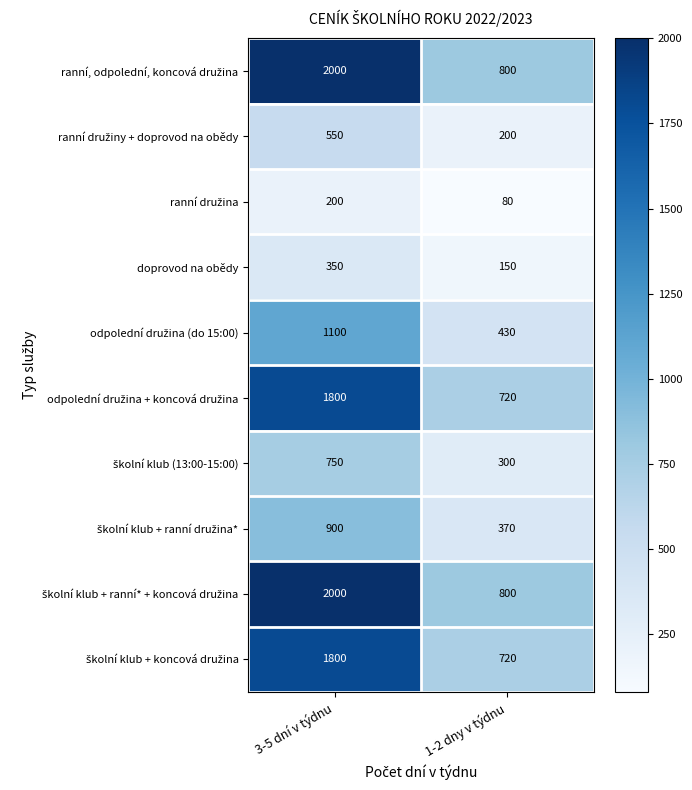

At how many categories does at least one series exceed 1295?

1